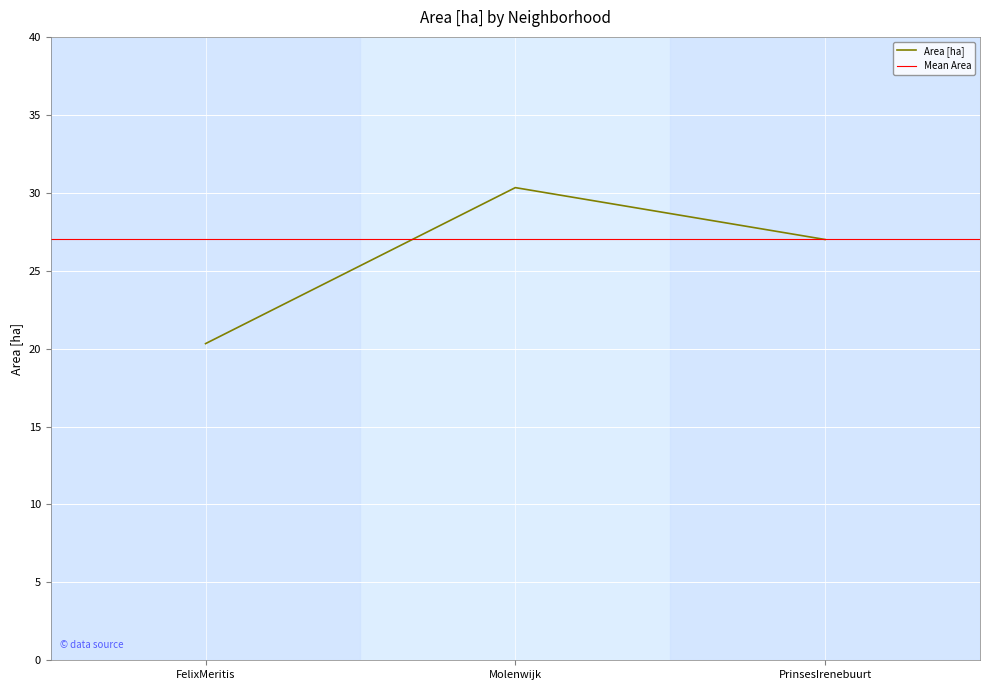

How many data points are less than 27?

1